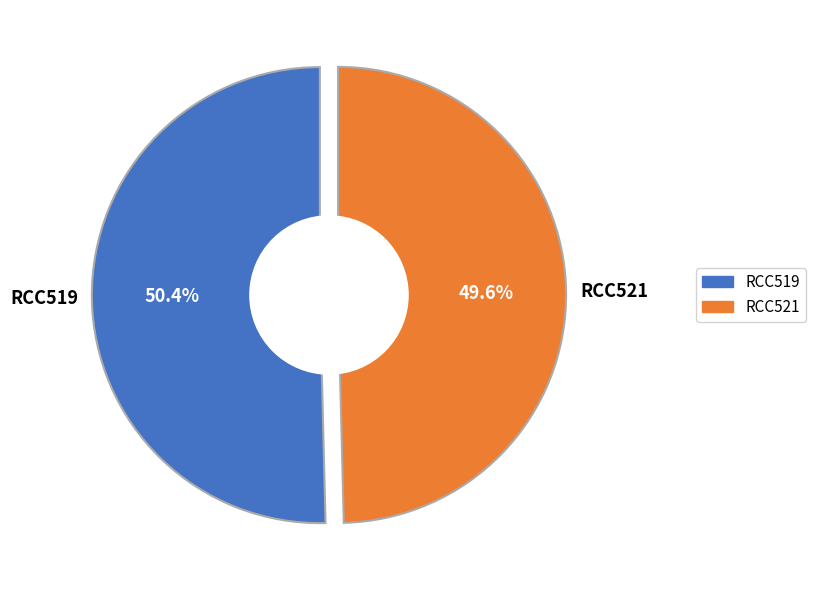

Which category has the smallest portion of the pie?

RCC521